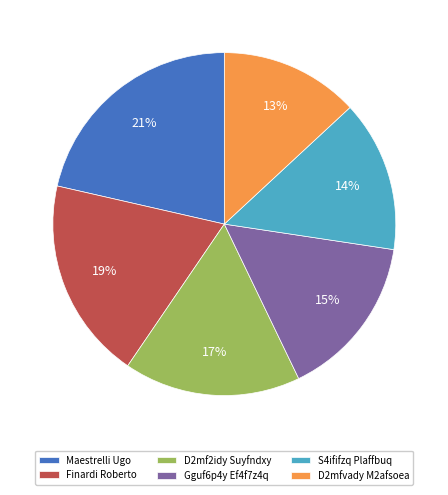

Which category has the biggest portion of the pie?

Maestrelli Ugo